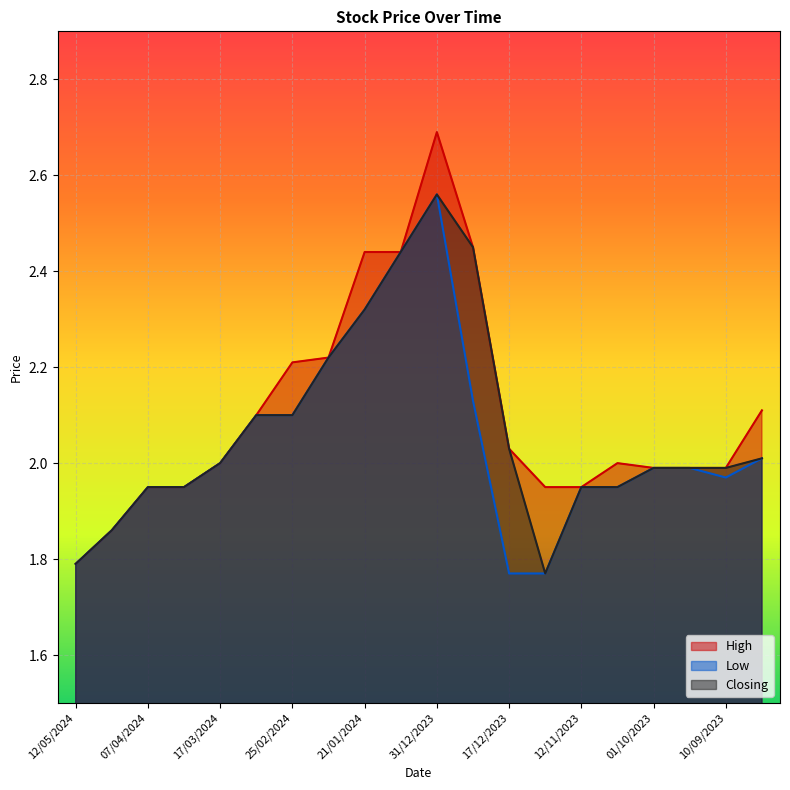

Reading left to right, list all the values displayed in this chart.

High: 12/05/2024=1.8	14/04/2024=1.9	07/04/2024=1.9	31/03/2024=1.9	17/03/2024=2.0	03/03/2024=2.1	25/02/2024=2.2	18/02/2024=2.2	21/01/2024=2.4	14/01/2024=2.4	31/12/2023=2.7	24/12/2023=2.5	17/12/2023=2.0	10/12/2023=1.9	12/11/2023=1.9	05/11/2023=2.0	01/10/2023=2.0	17/09/2023=2.0	10/09/2023=2.0	03/09/2023=2.1
Low: 12/05/2024=1.8	14/04/2024=1.9	07/04/2024=1.9	31/03/2024=1.9	17/03/2024=2.0	03/03/2024=2.1	25/02/2024=2.1	18/02/2024=2.2	21/01/2024=2.3	14/01/2024=2.4	31/12/2023=2.6	24/12/2023=2.1	17/12/2023=1.8	10/12/2023=1.8	12/11/2023=1.9	05/11/2023=1.9	01/10/2023=2.0	17/09/2023=2.0	10/09/2023=2.0	03/09/2023=2.0
Closing: 12/05/2024=1.8	14/04/2024=1.9	07/04/2024=1.9	31/03/2024=1.9	17/03/2024=2.0	03/03/2024=2.1	25/02/2024=2.1	18/02/2024=2.2	21/01/2024=2.3	14/01/2024=2.4	31/12/2023=2.6	24/12/2023=2.5	17/12/2023=2.0	10/12/2023=1.8	12/11/2023=1.9	05/11/2023=1.9	01/10/2023=2.0	17/09/2023=2.0	10/09/2023=2.0	03/09/2023=2.0